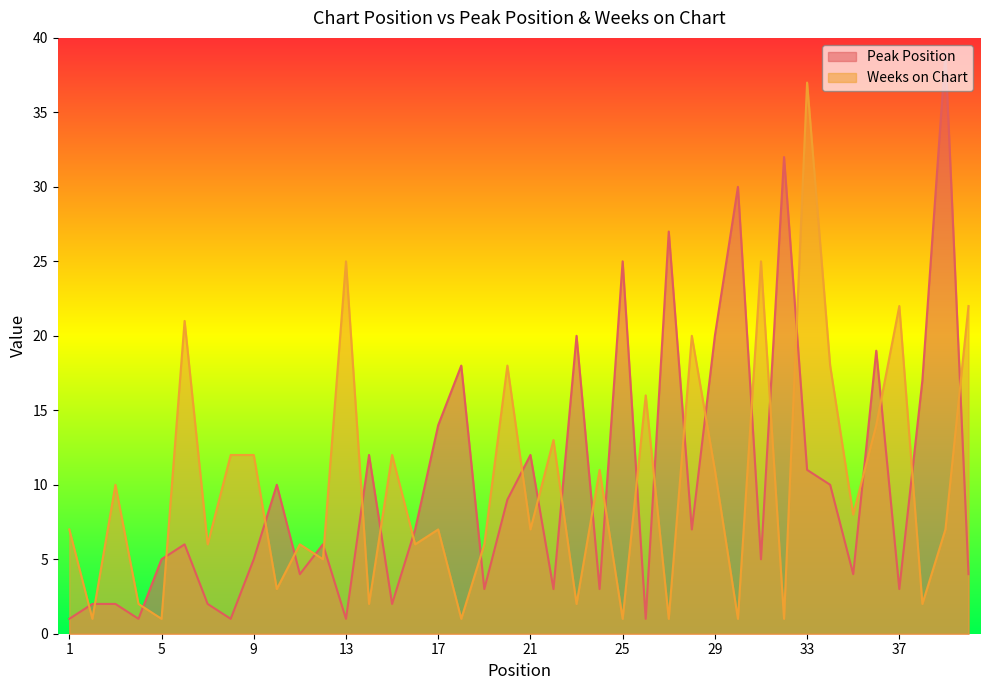

Read the Peak Position value at 12, to the nearest 10.

10